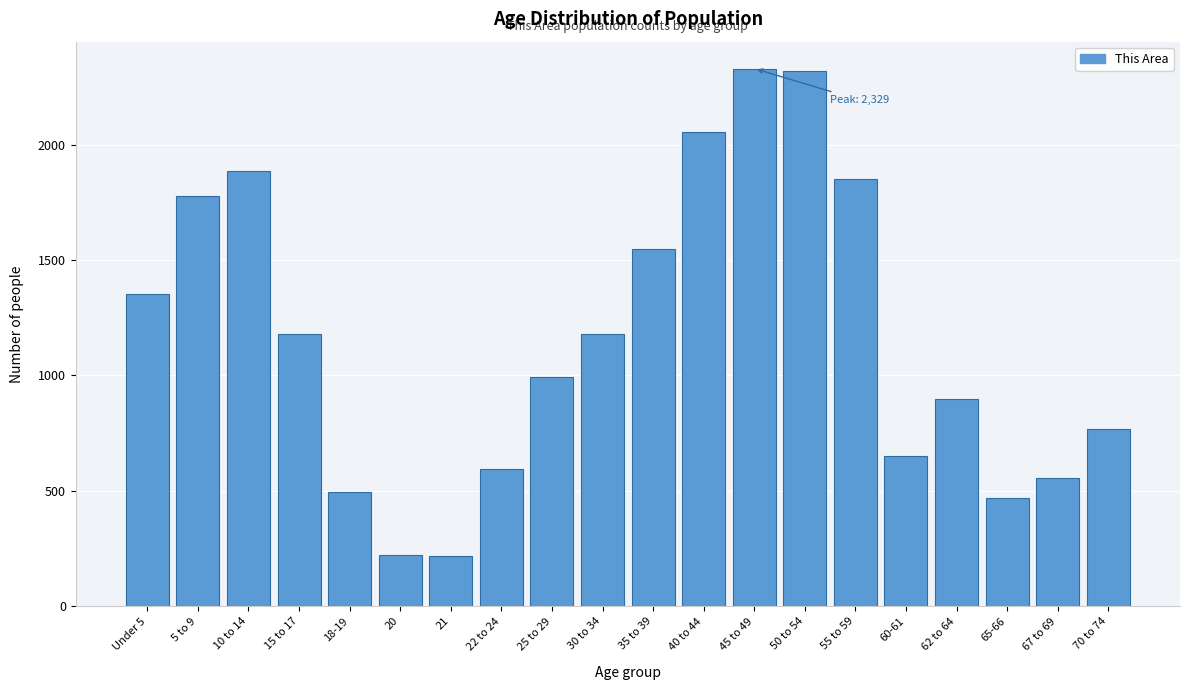

What is the label of the 20th bar from the right?

Under 5